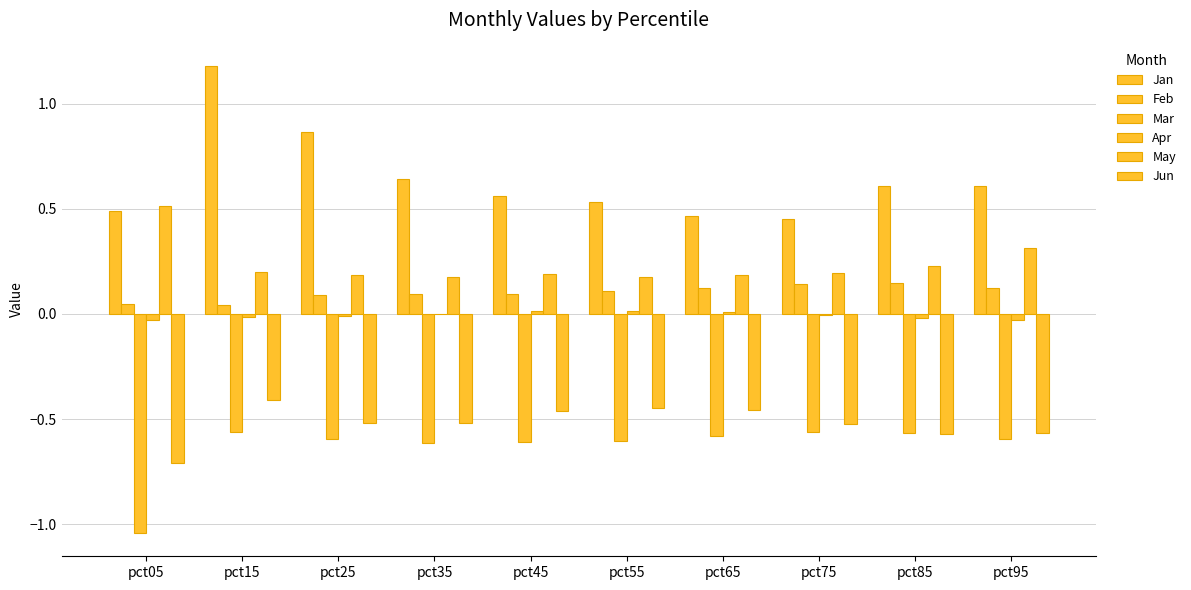

At which label does May reach its peak?

pct05